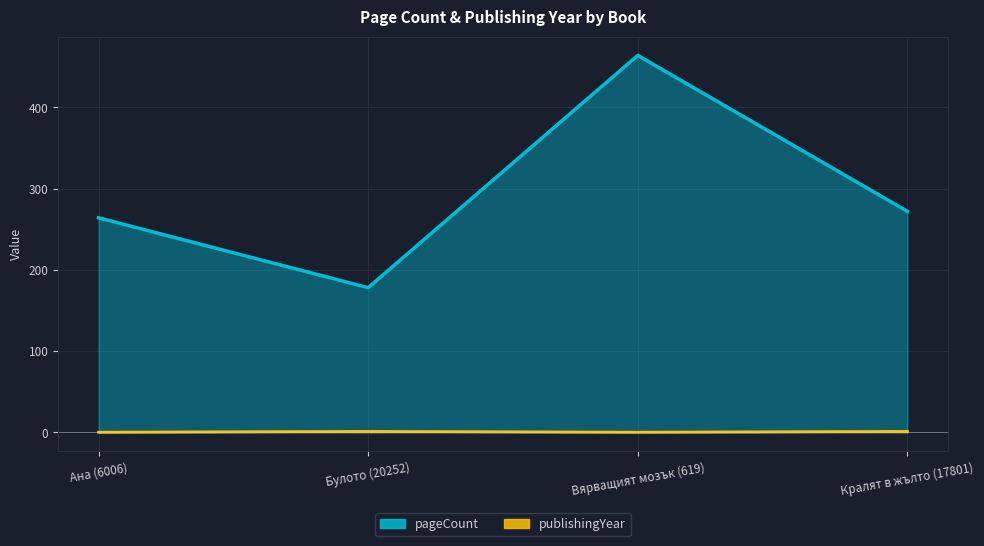

At which label does pageCount reach its peak?

Вярващият мозък (619)